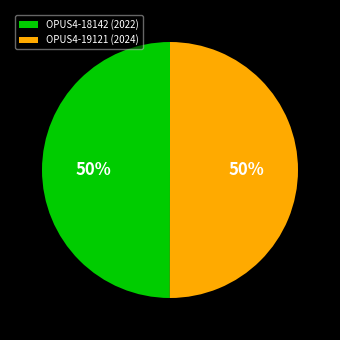

Is the sum of OPUS4-19121 (2024) and OPUS4-18142 (2022) greater than half?

Yes